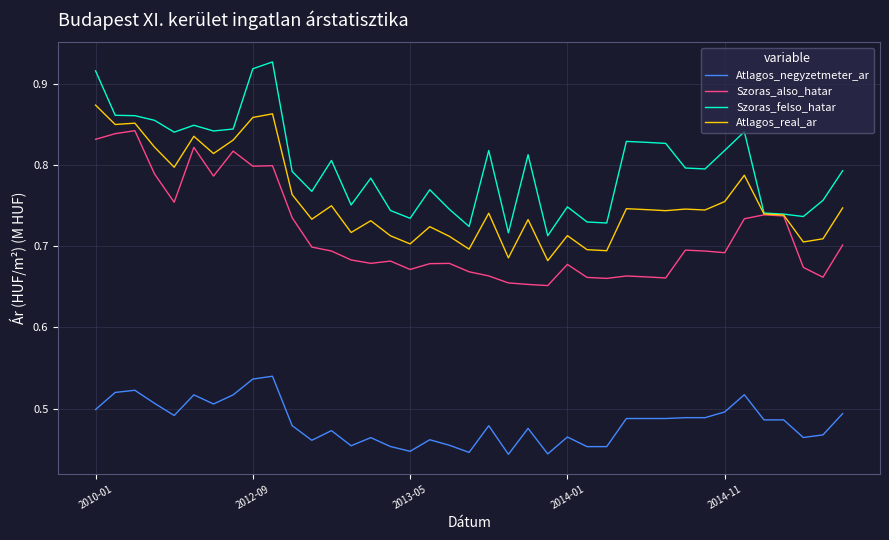

True or false: Atlagos_real_ar and Atlagos_negyzetmeter_ar cross at least once.

False